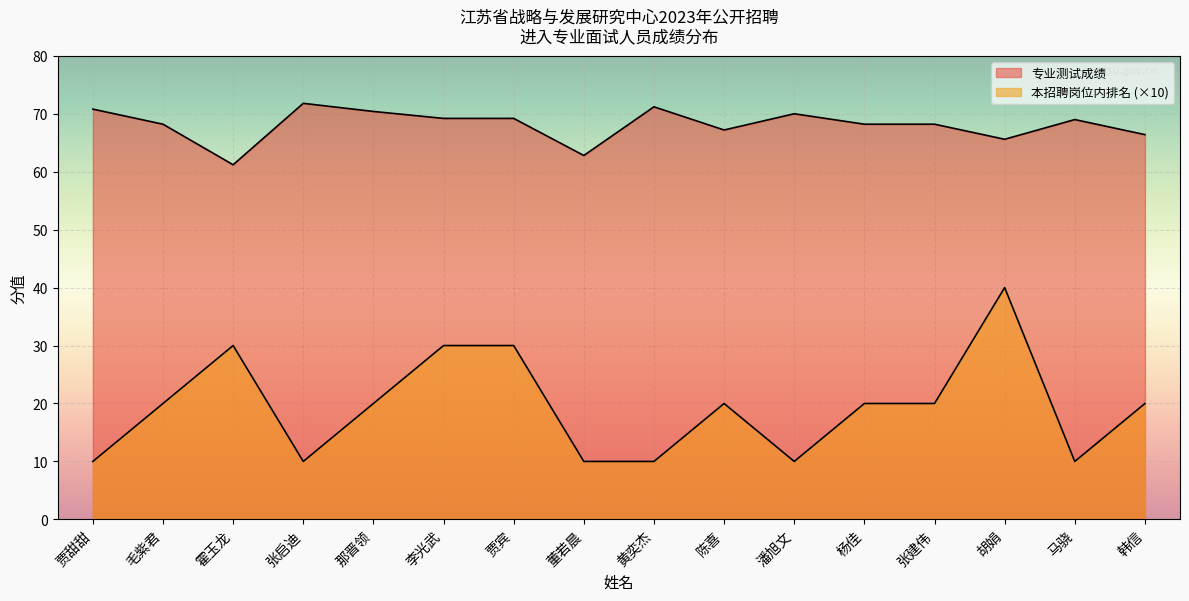

True or false: 本招聘岗位内排名 has a value of 30.0 at 霍玉龙.

True